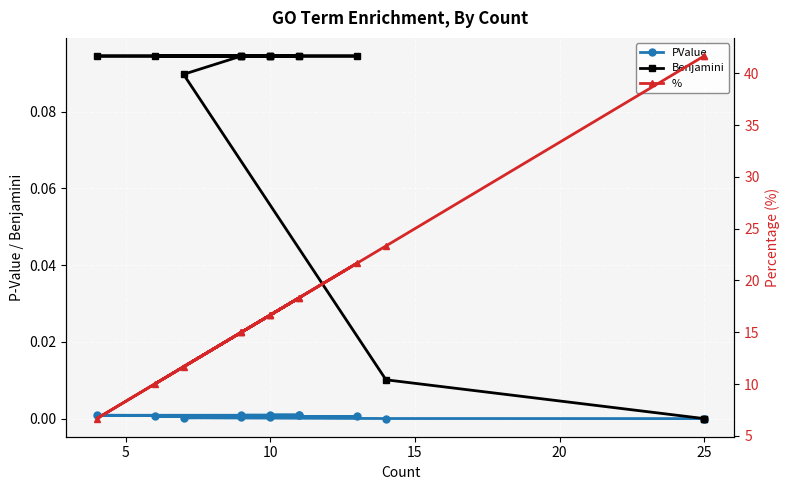

How many values in the % series are below 16?

6